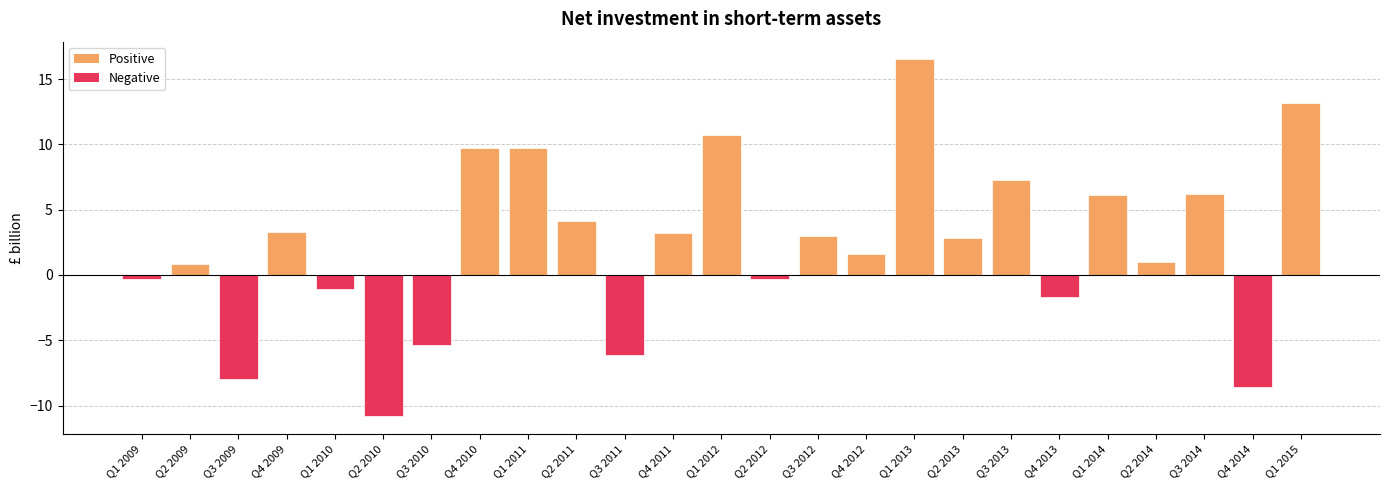

What is the minimum value shown in the chart?

-10.8